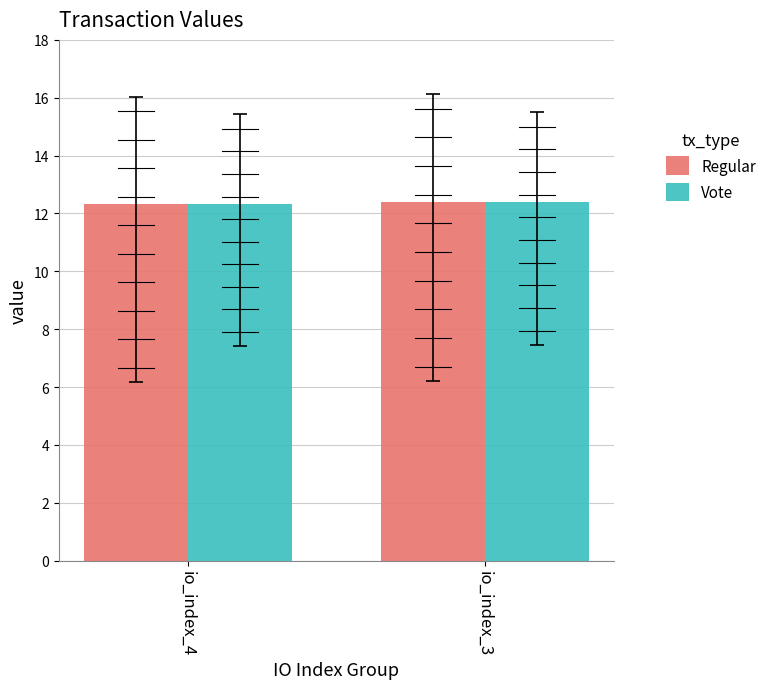

Is it true that Regular equals 20.0 at io_index_4?

False